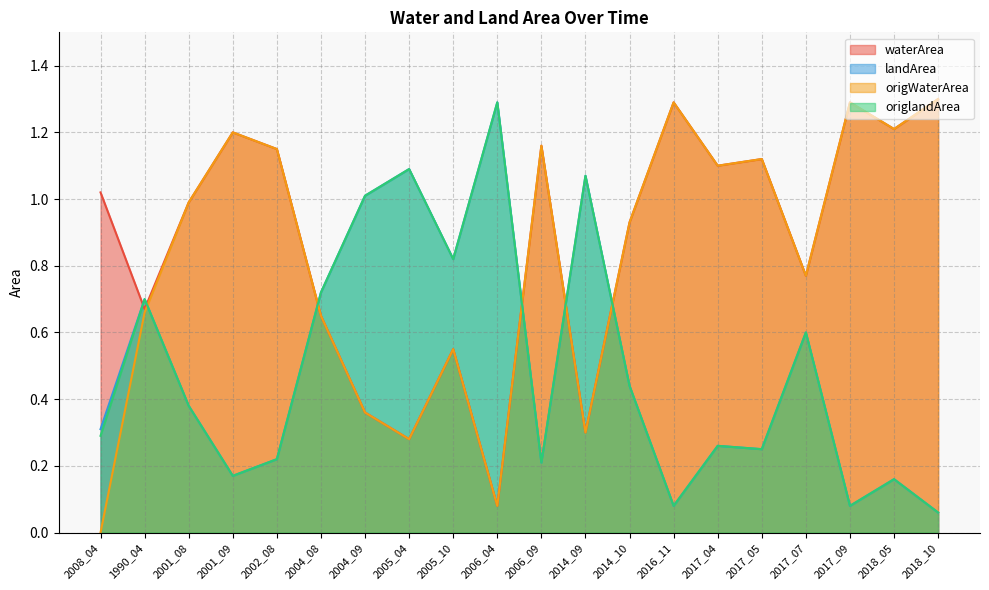

In origWaterArea, how many points are lower than both neighbors (excluding endpoints)?

6